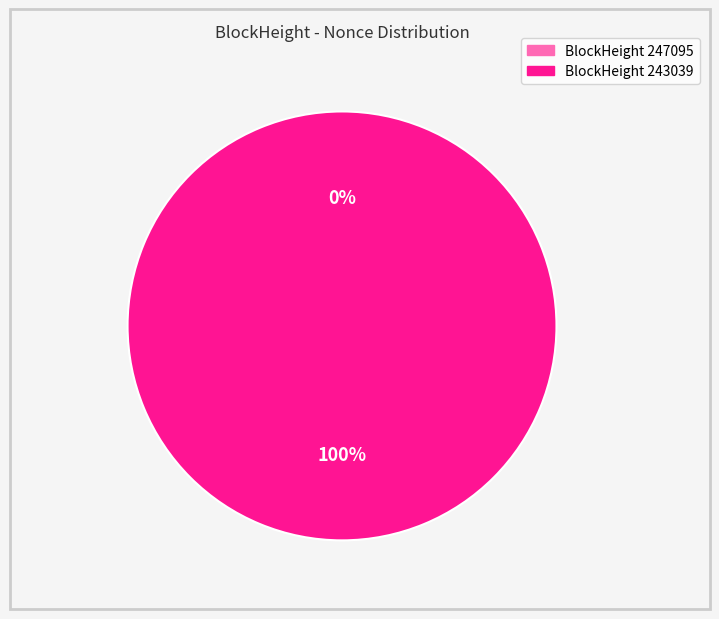

Which slice represents more than half of the pie?

243039